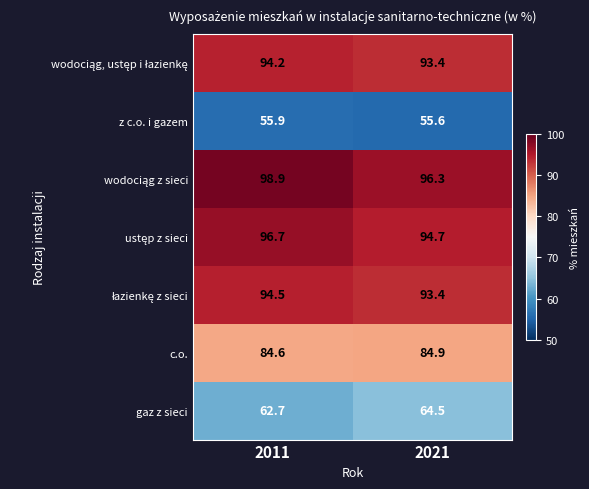

What is the spread (max minus min) of values at 2011?

43.0